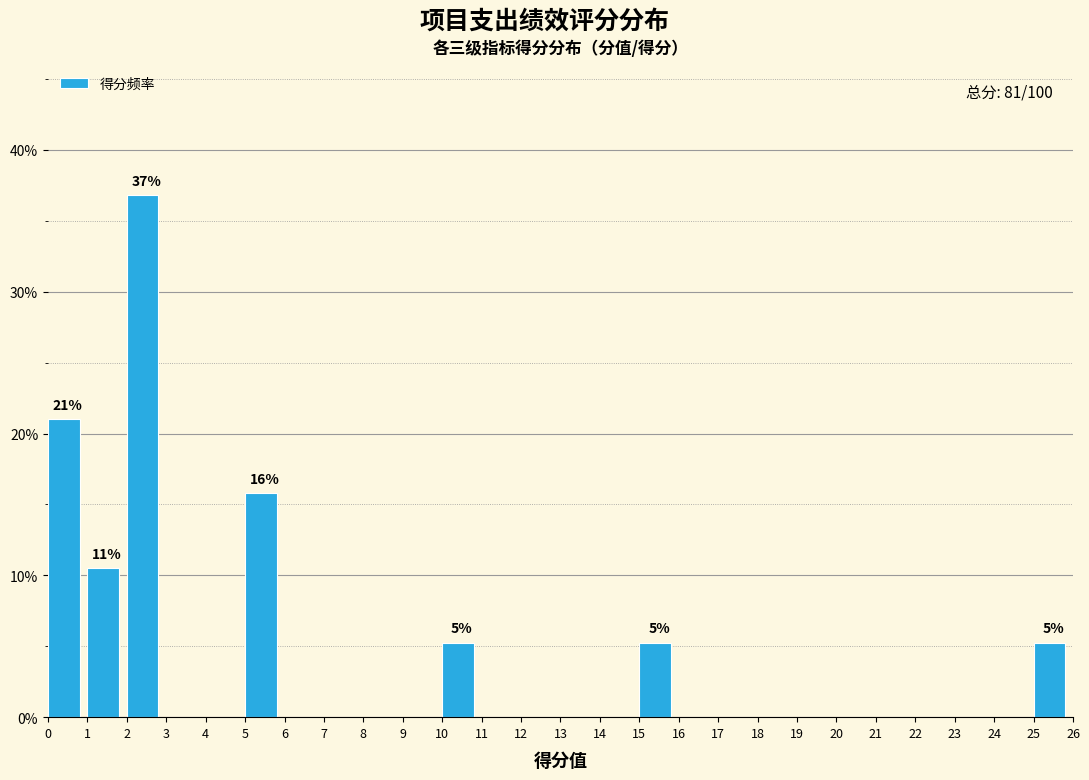

Over which range of the x-axis is the bar tallest?

2 to 3